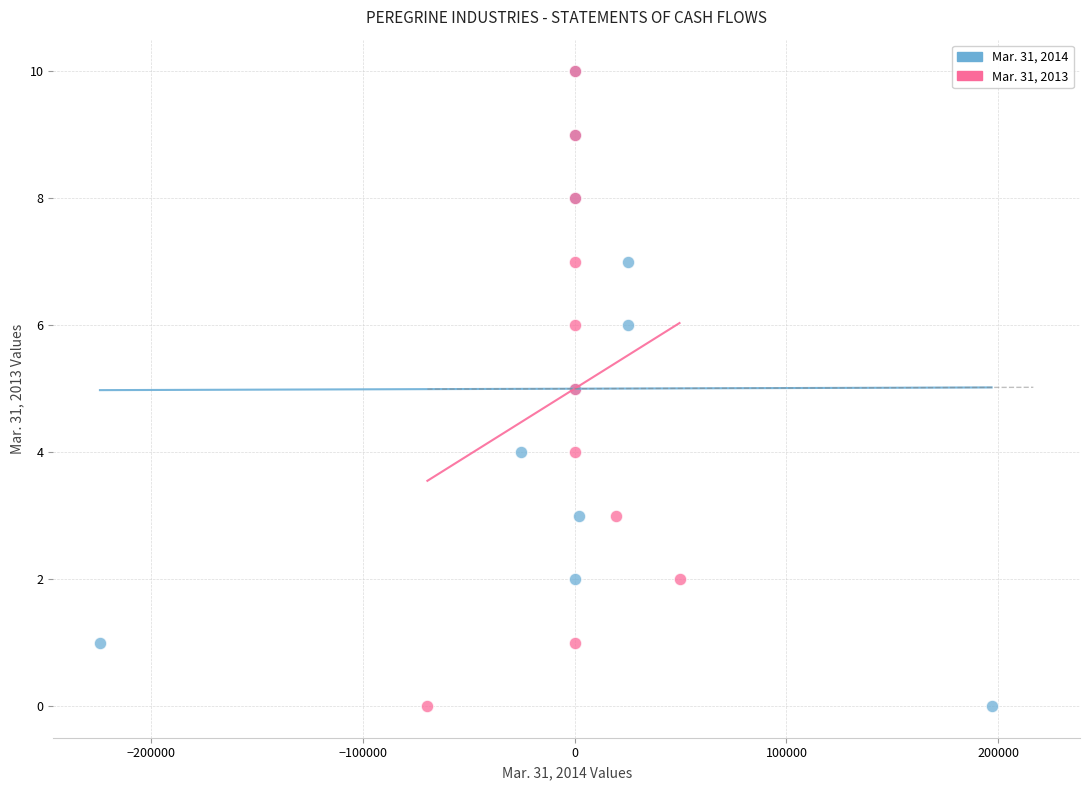

What are all the series names shown in the legend?

Mar. 31, 2014, Mar. 31, 2013